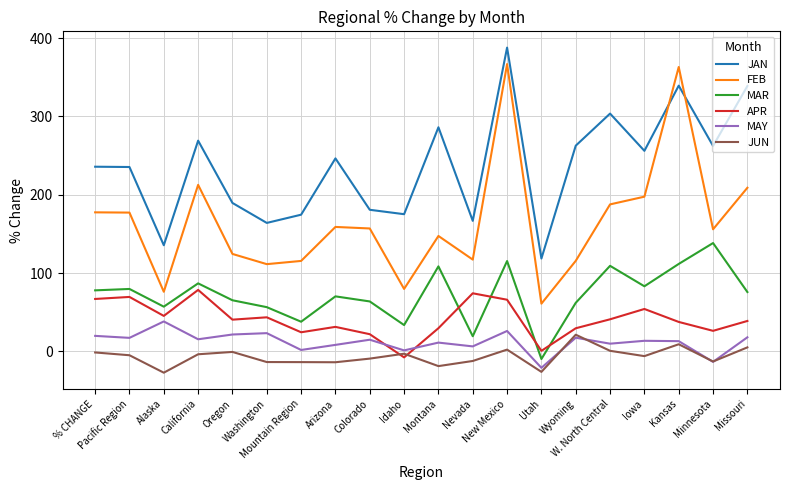

What position from the left is New Mexico?

13